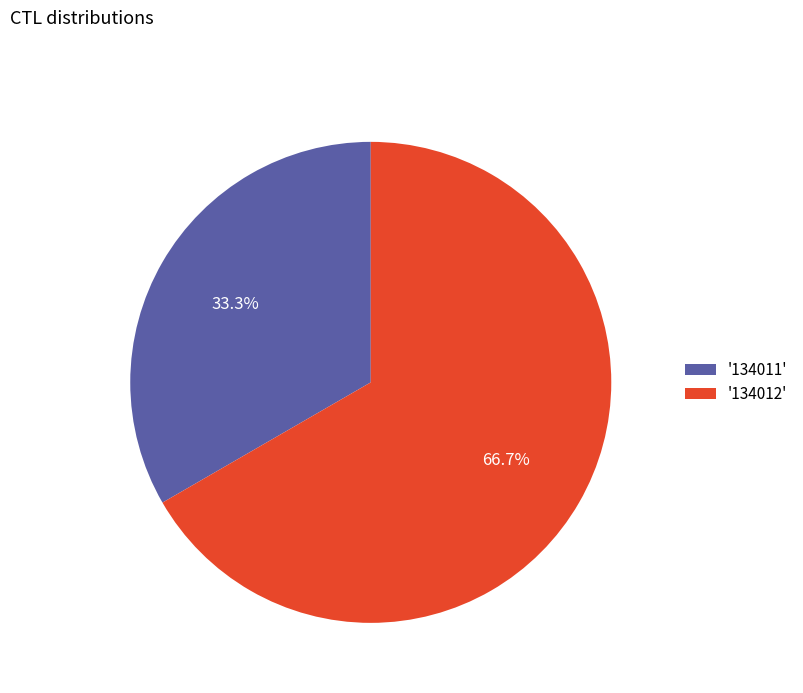

Rank the categories by value from highest to lowest.

'134012', '134011'